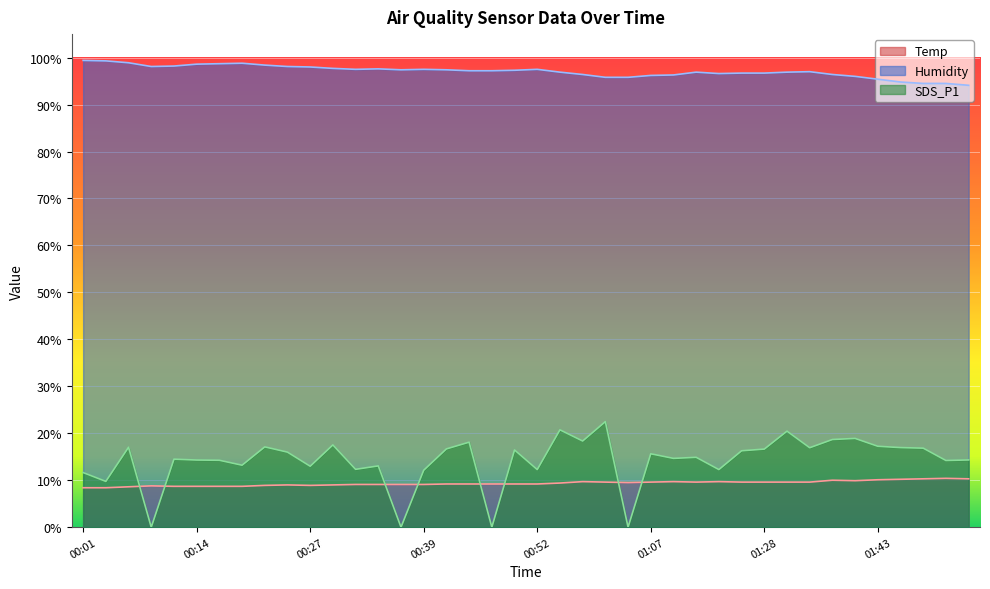

At 00:49, list the series in order from largest to smallest.

Humidity, SDS_P1, Temp